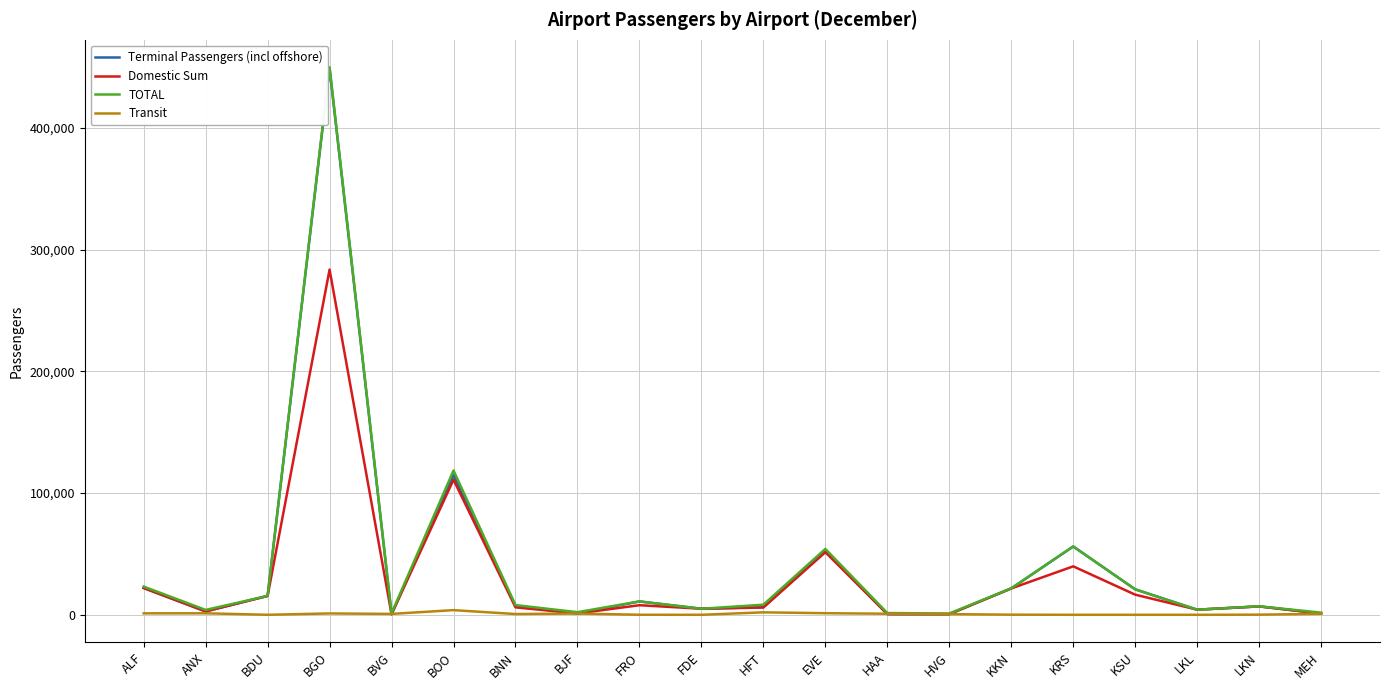

What is the difference between the Transit values at BJF and FDE?

1024